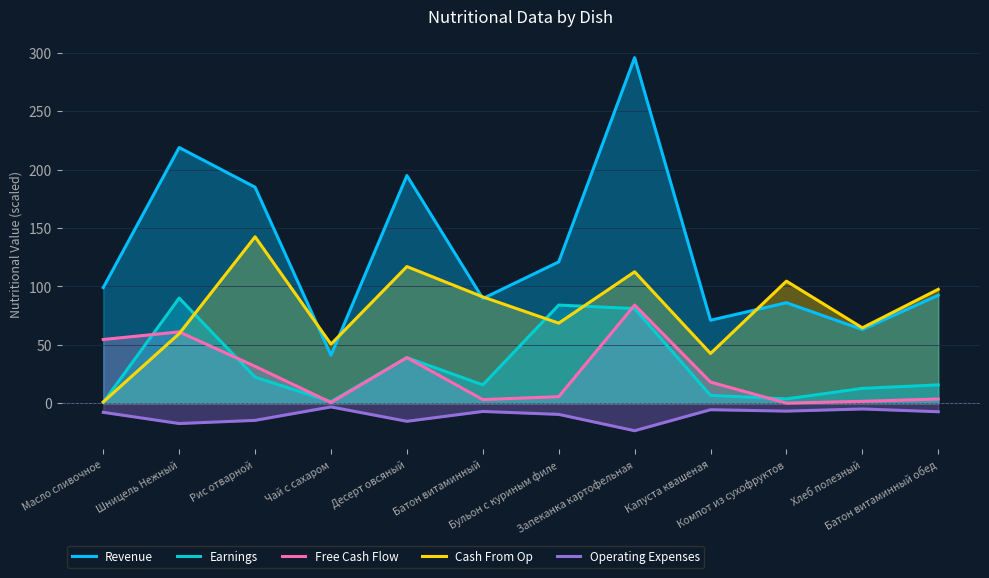

What are all the series names shown in the legend?

Revenue, Earnings, Free Cash Flow, Cash From Op, Operating Expenses